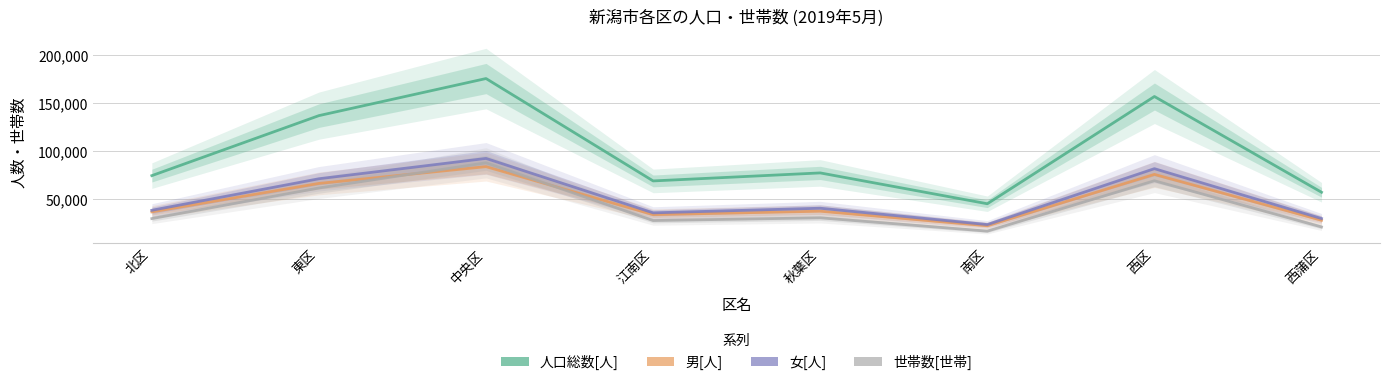

Reading left to right, list all the values displayed in this chart.

人口総数[人]: 北区=74123	東区=136858	中央区=175625	江南区=68588	秋葉区=76963	南区=44719	西区=156834	西蒲区=56749
男[人]: 北区=36223	東区=65991	中央区=83515	江南区=33369	秋葉区=36920	南区=21759	西区=75432	西蒲区=27481
女[人]: 北区=37900	東区=70867	中央区=92110	江南区=35219	秋葉区=40043	南区=22960	西区=81402	西蒲区=29268
世帯数[世帯]: 北区=29209	東区=61245	中央区=87534	江南区=27176	秋葉区=30027	南区=16104	西区=68765	西蒲区=20479